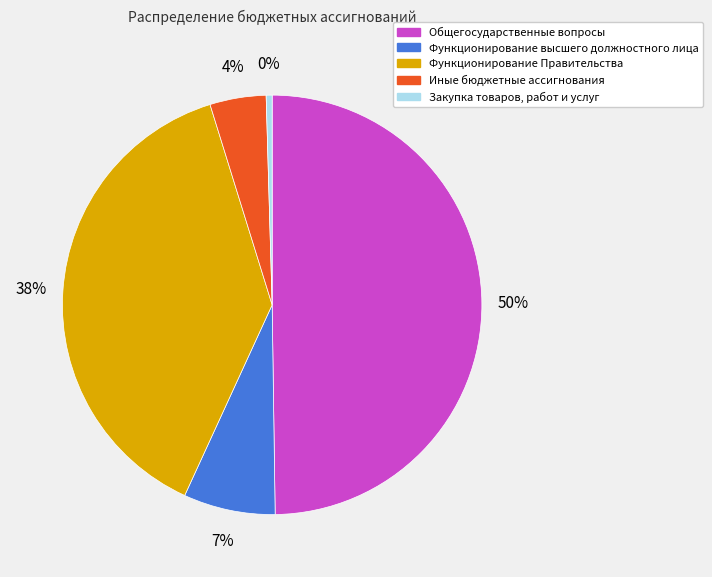

Combined, do Иные бюджетные ассигнования and Функционирование высшего должностного лица account for over 50%?

No